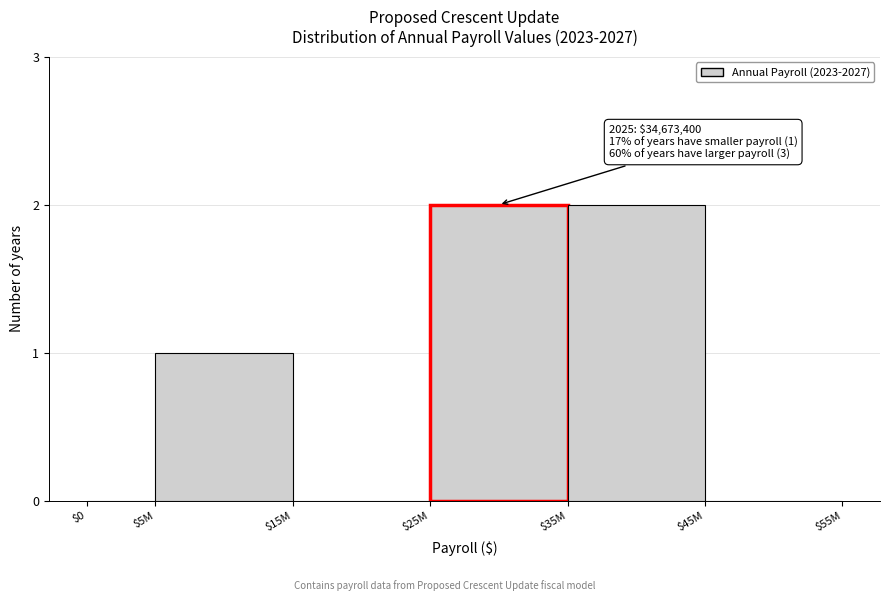

The value at $15M is 0. True or false?

True